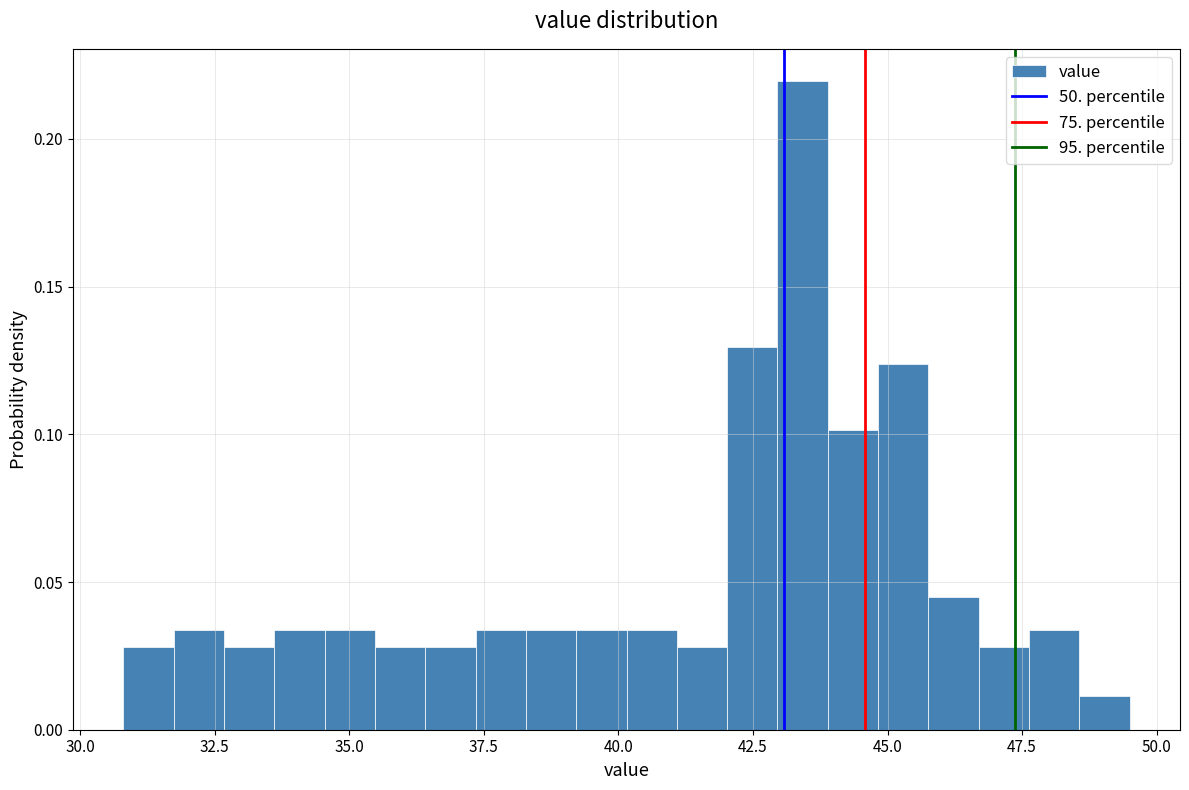

Read against the x-axis, roughly where is the centre of the tallest bar?

43.5